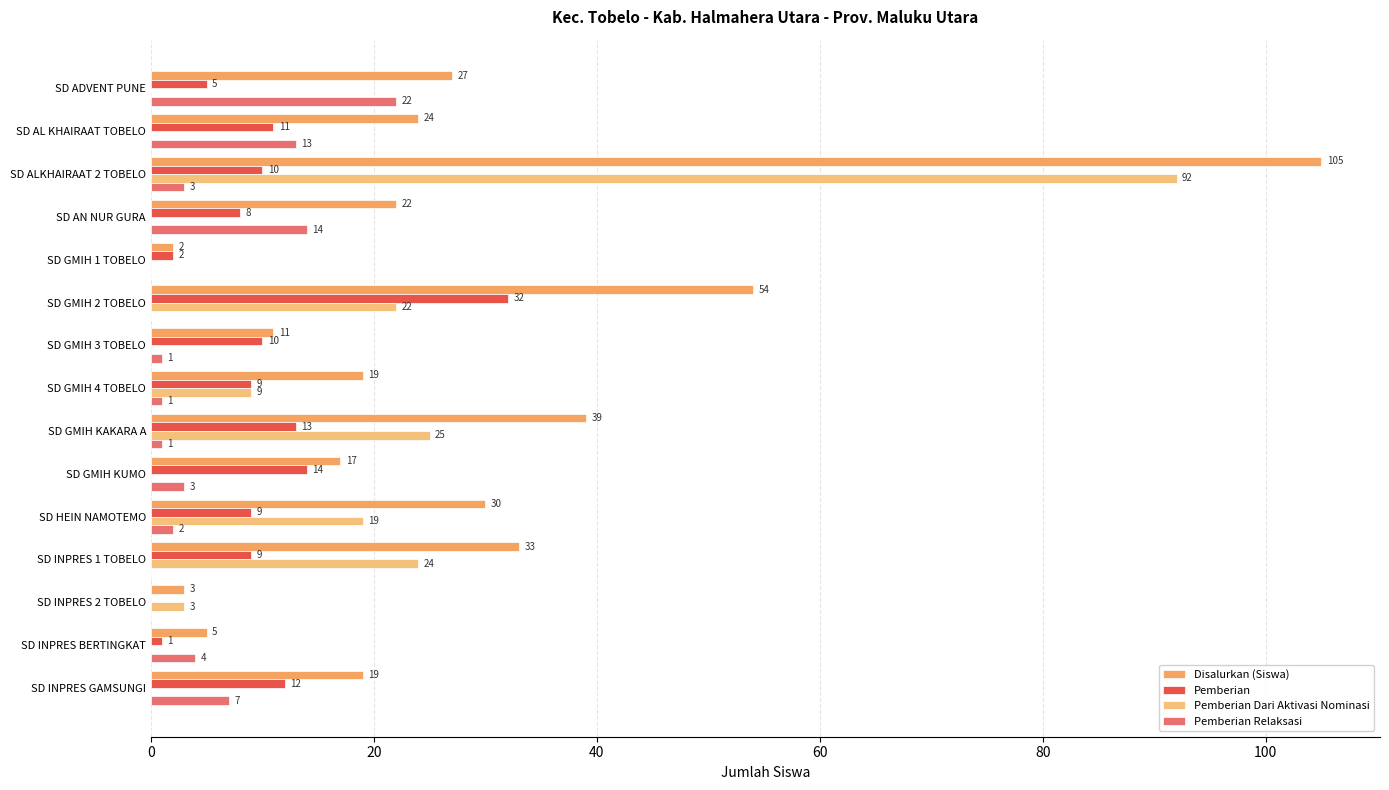

How many values in Pemberian Relaksasi are above zero?

11